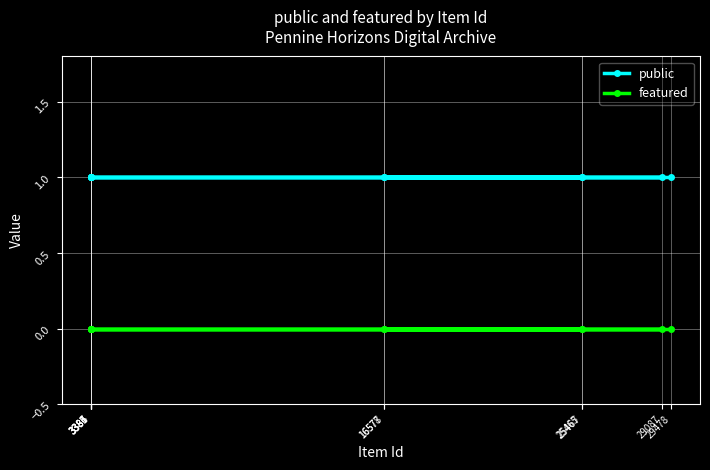

Which series has the widest spread of values?

public